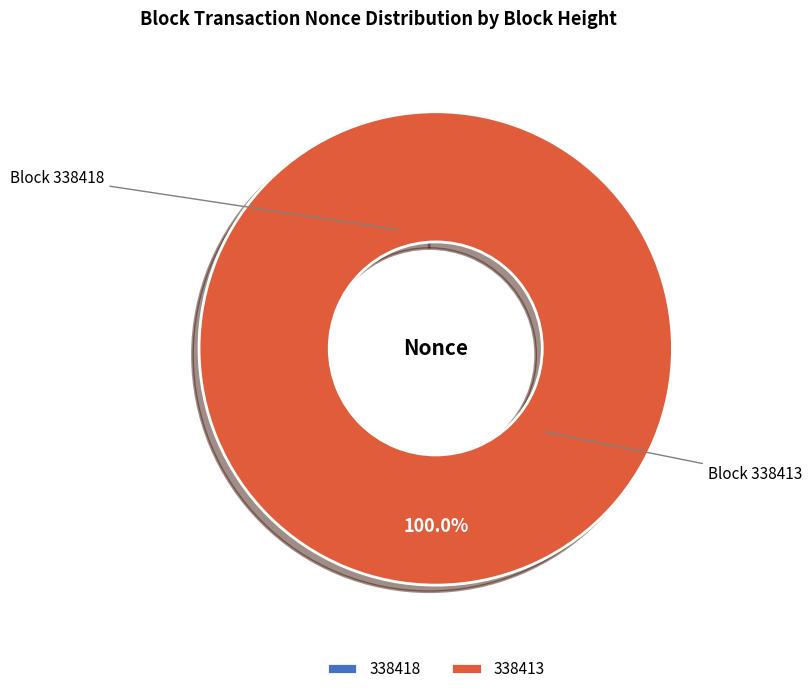

Which category has the smallest portion of the pie?

338418